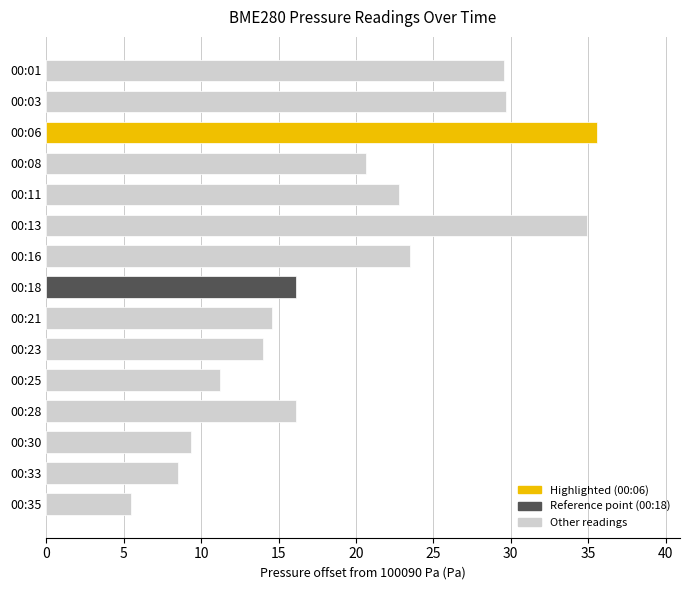

Is it true that the value at 00:23 is 23.5?

False